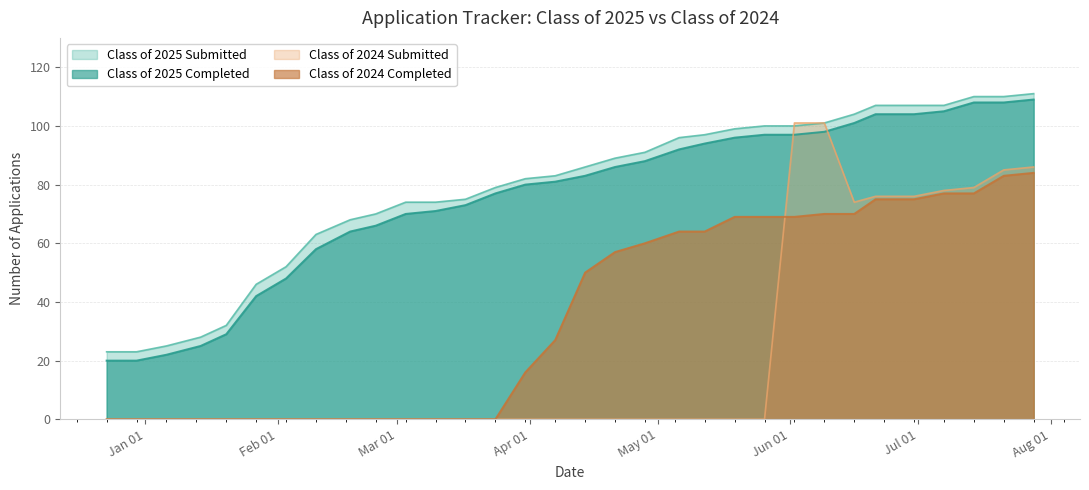

How many values in the Class of 2025 Submitted series are below 86?

16